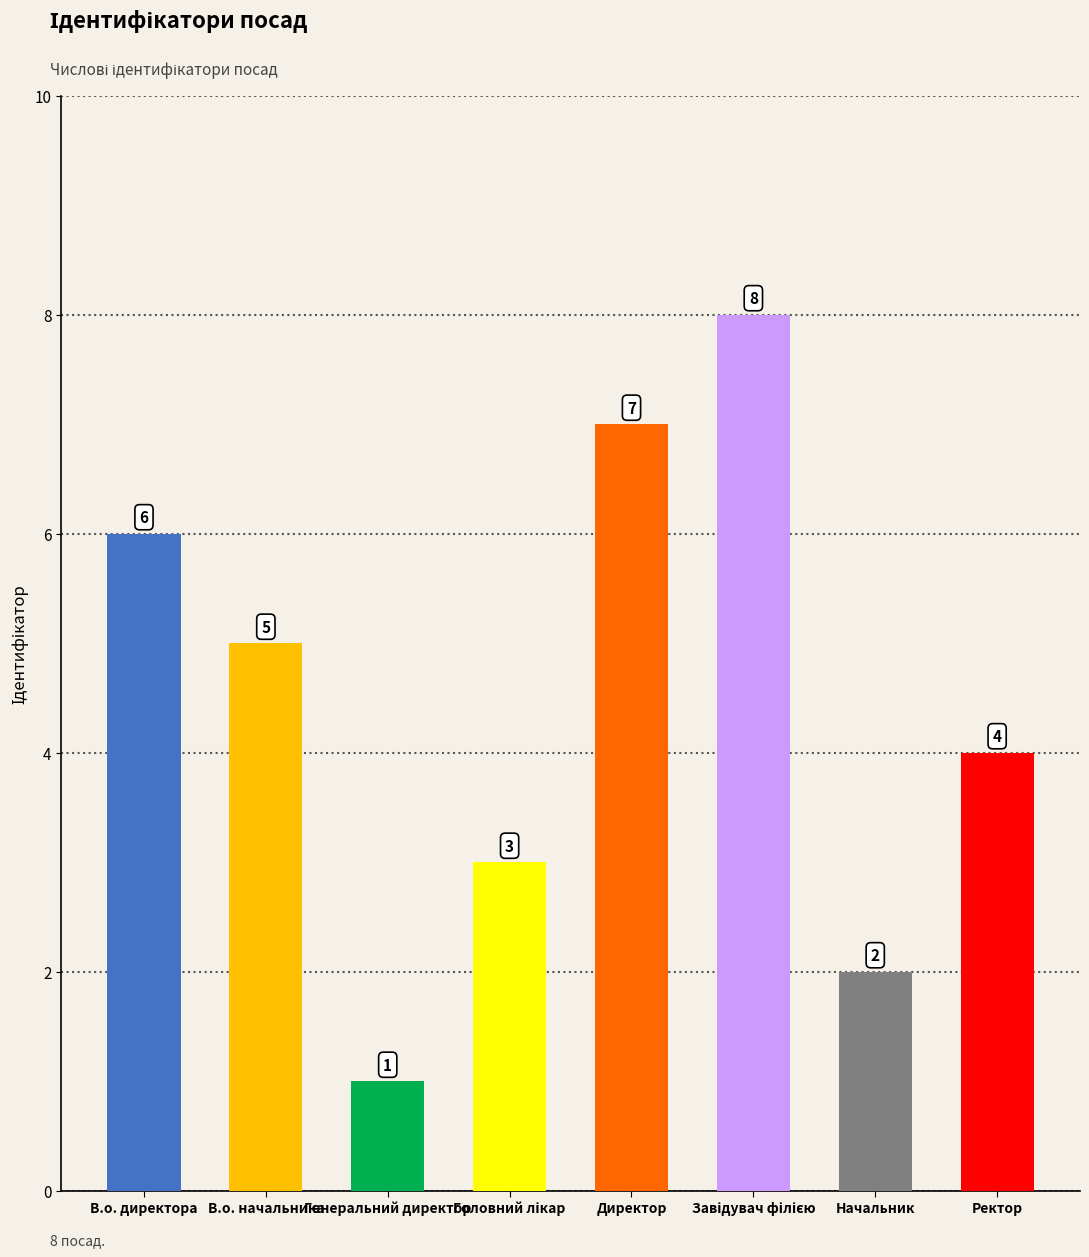

Count the number of categories in the chart.

8